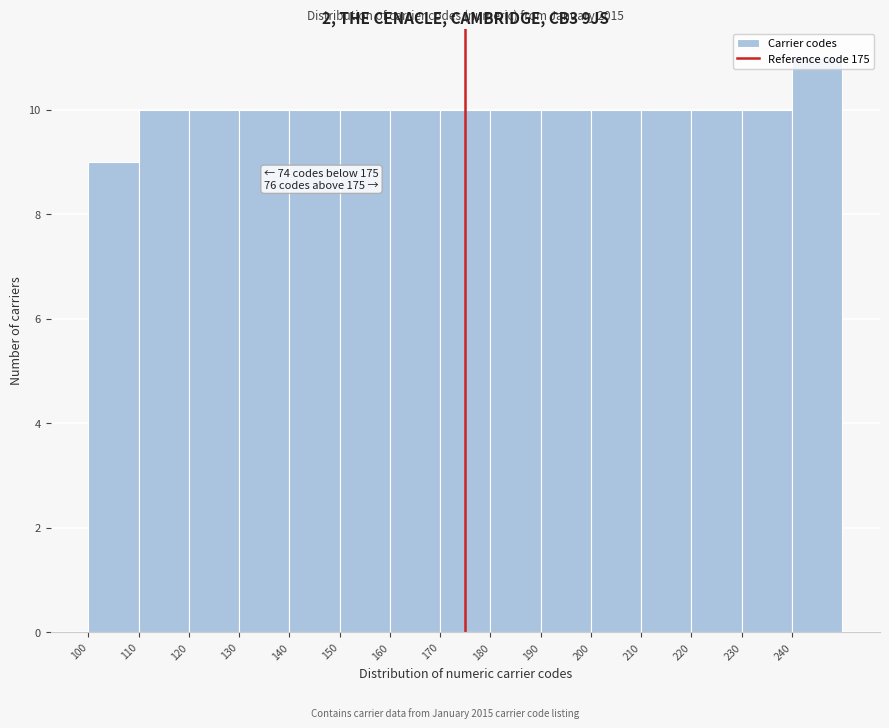

Over which range of the x-axis is the bar tallest?

240 to 250